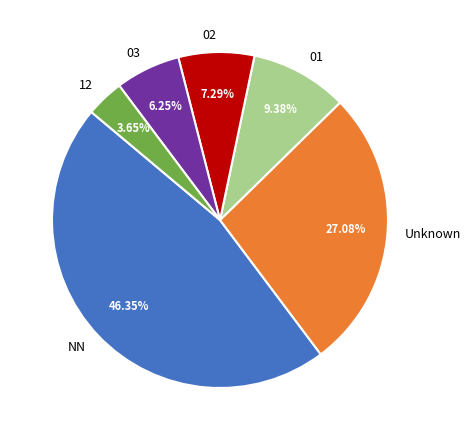

Combined, do NN and 03 account for over 50%?

Yes